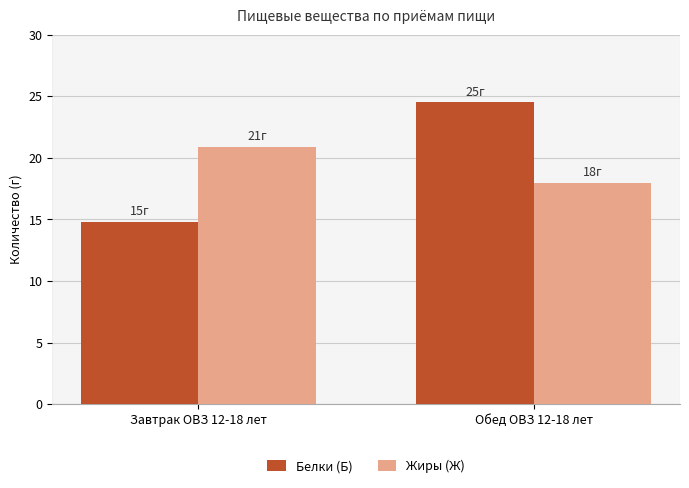

Between Завтрак ОВЗ 12-18 лет and Обед ОВЗ 12-18 лет, which series saw the biggest shift?

Белки (Б)